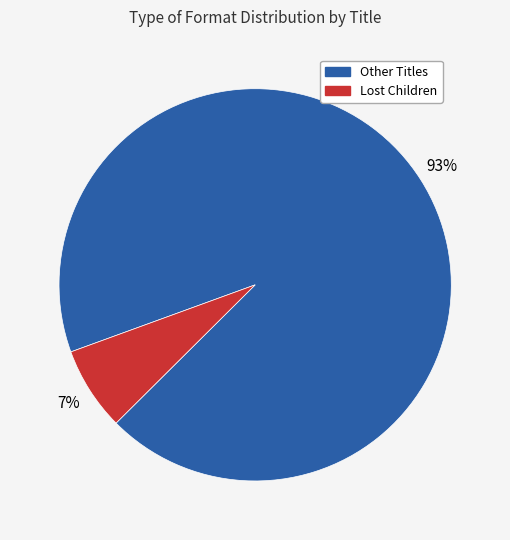

Between Other Titles and Lost Children, which is larger?

Other Titles